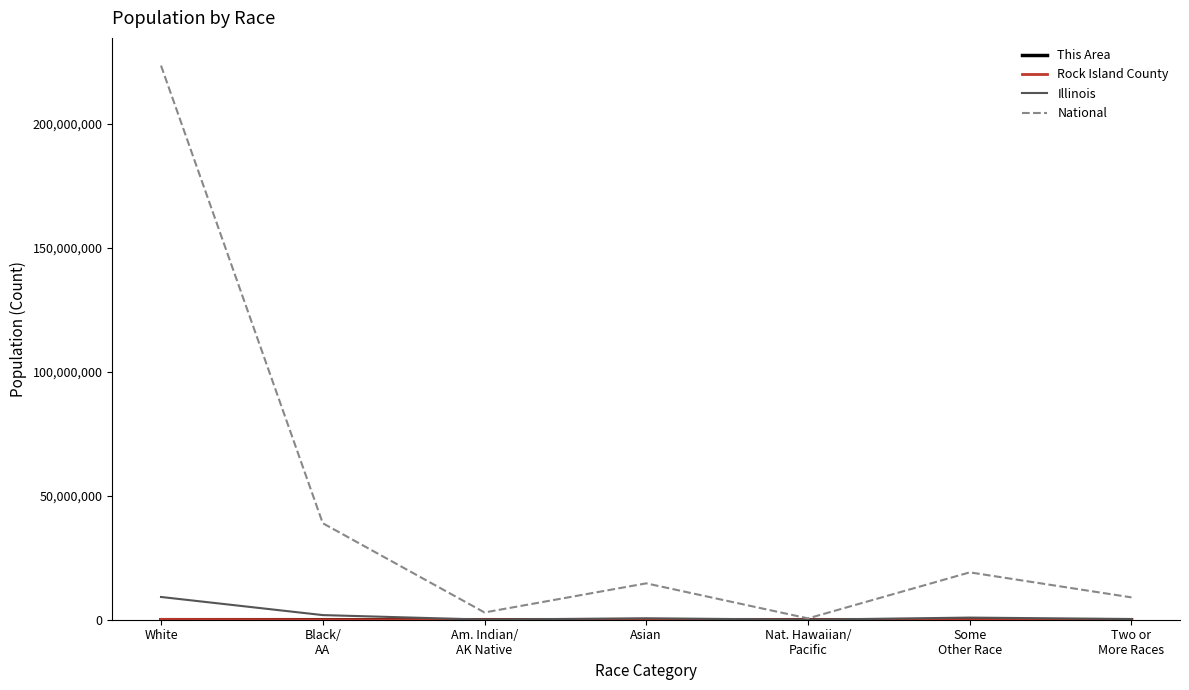

The National series shows 223553265 at White. True or false?

True